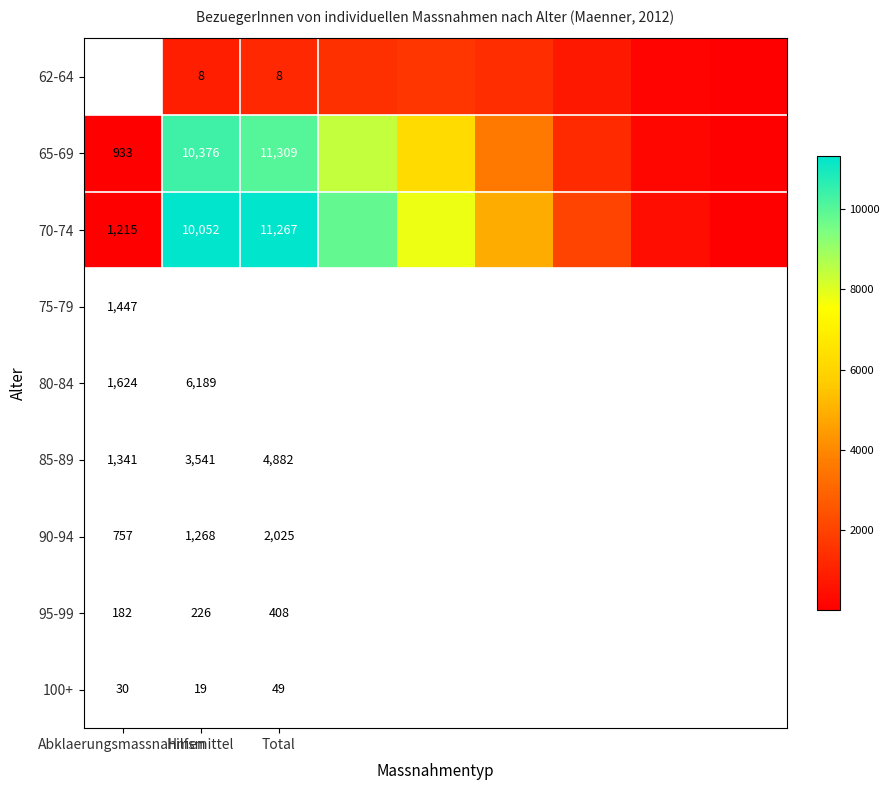

Count the number of categories in the chart.

9